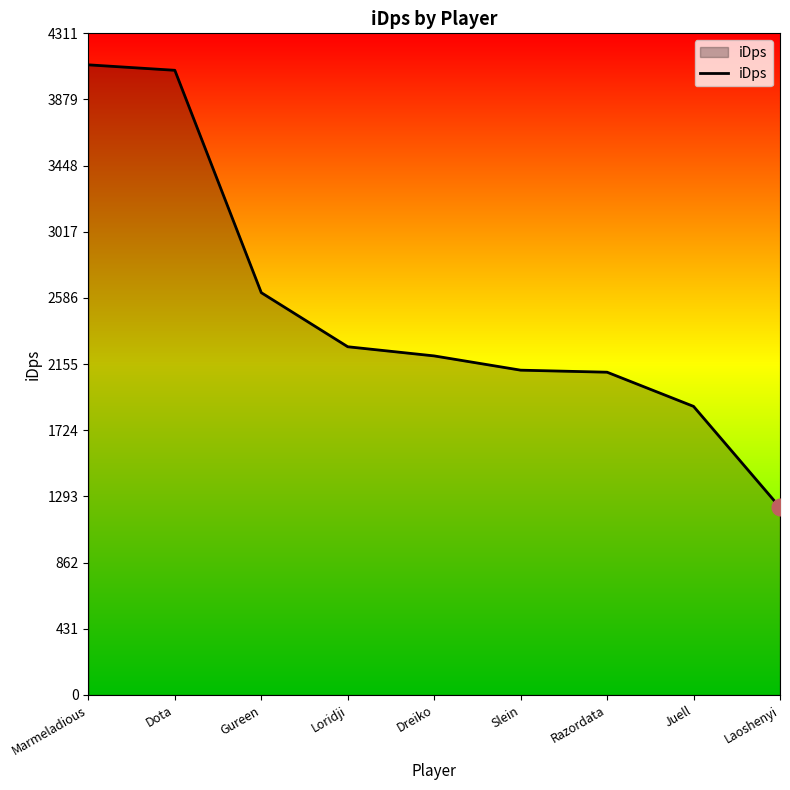

Read the value at Slein.

2116.1